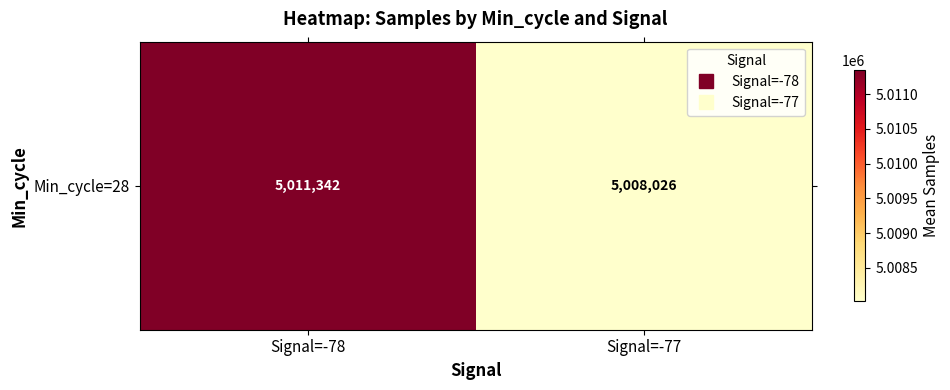

List the labels in order of value, smallest first.

Signal=-77, Signal=-78